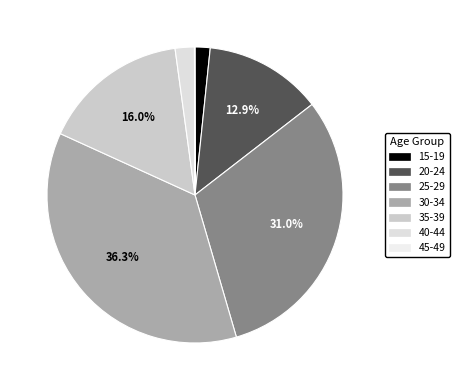

Does any single category account for the majority?

No